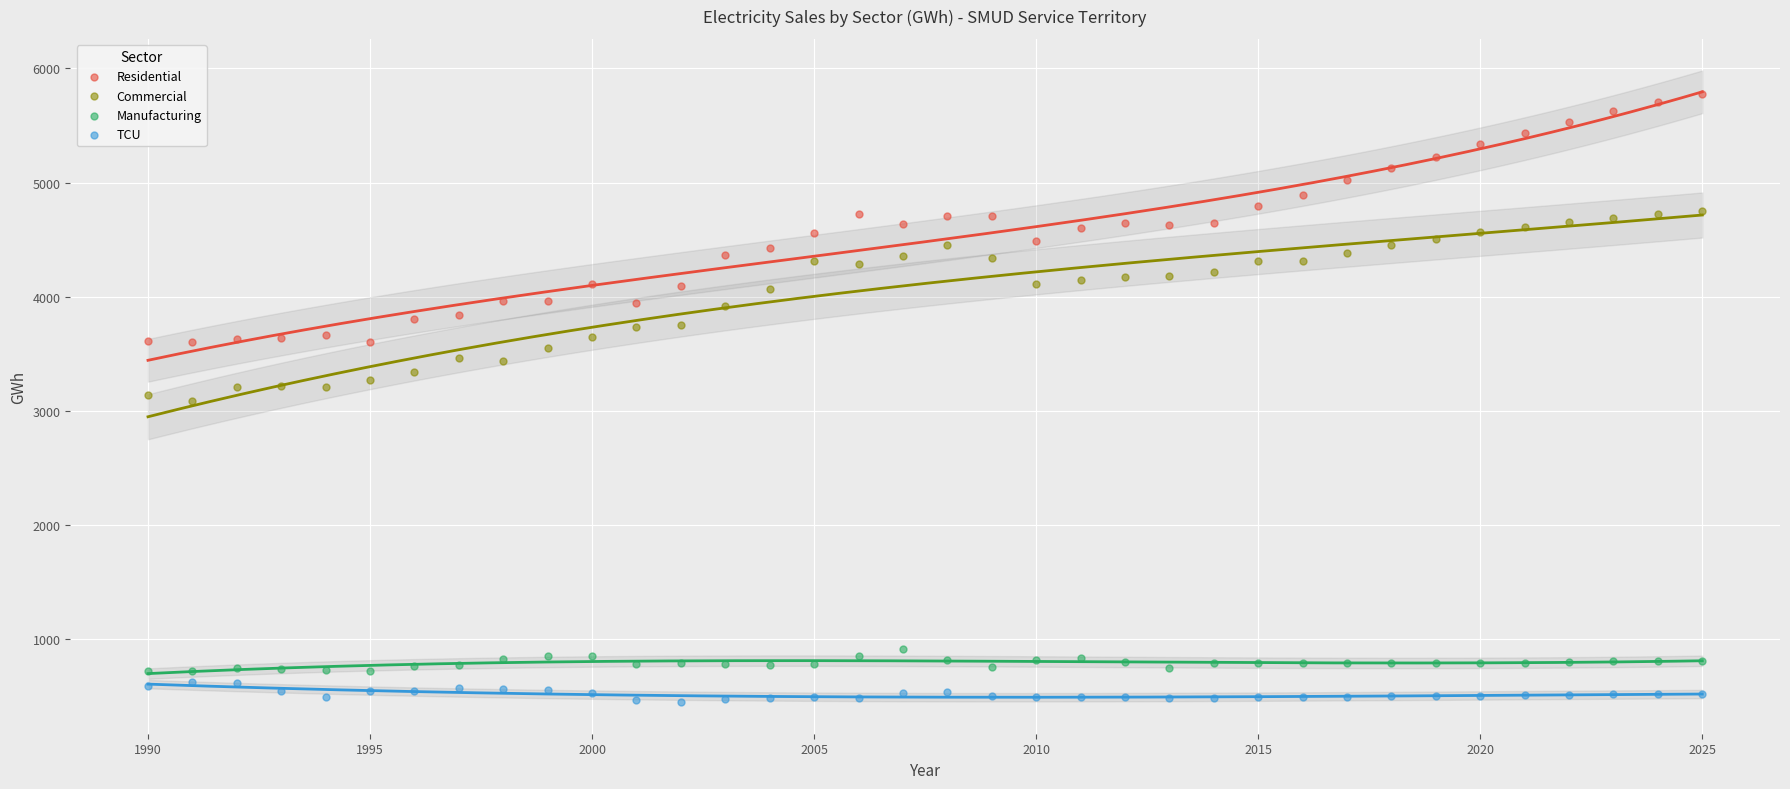

Which series reaches the maximum Y coordinate?

Residential